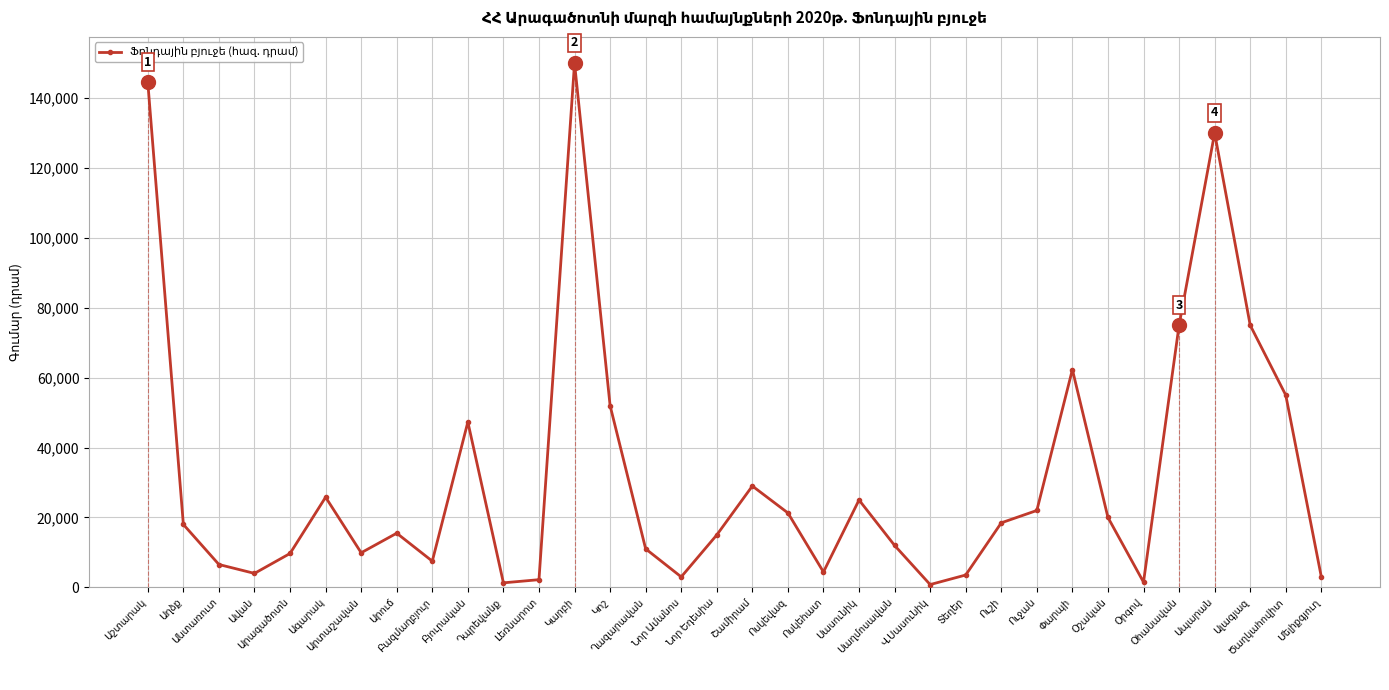

How many values are below 18000?

17